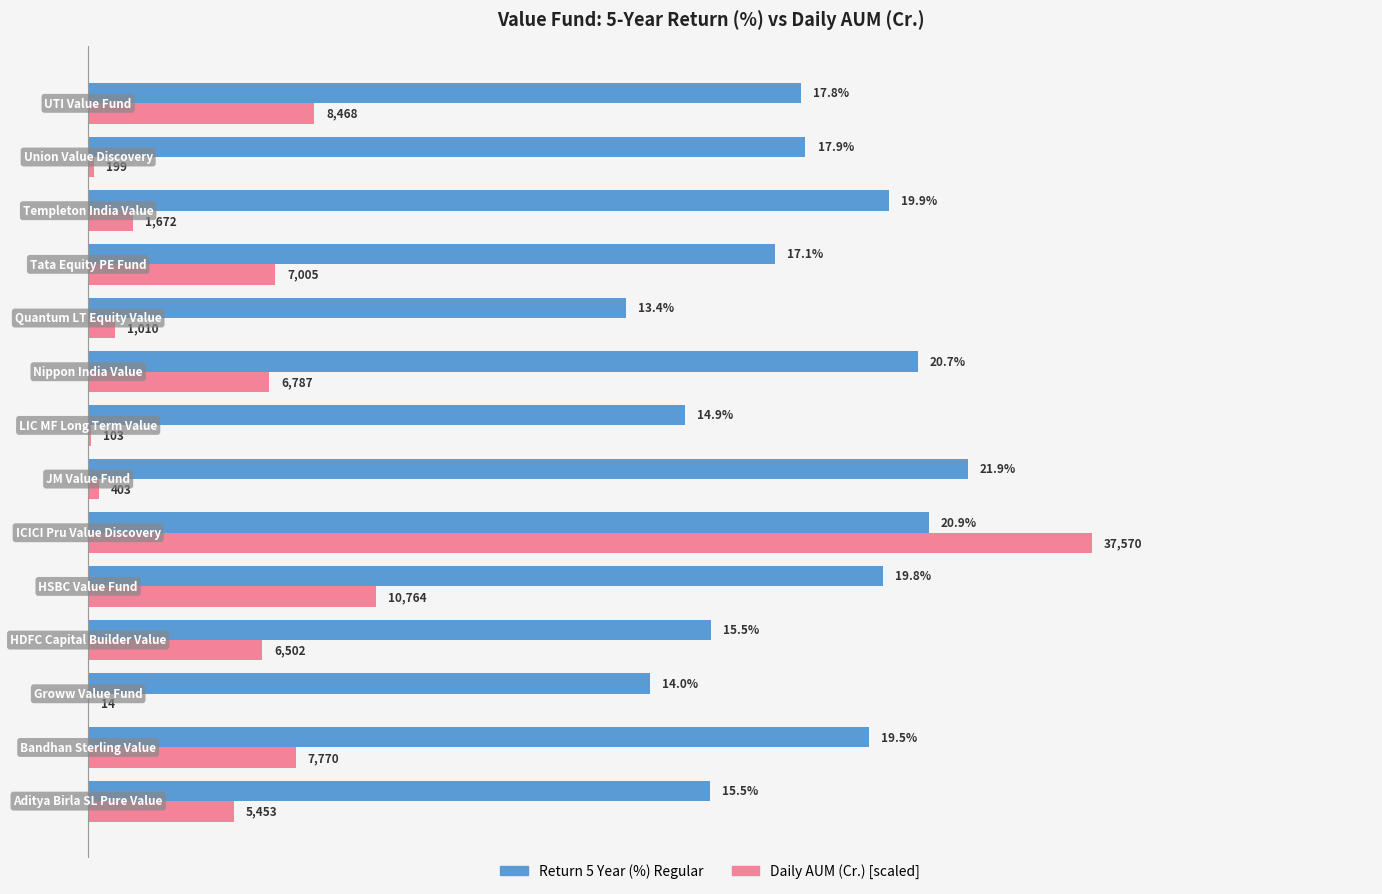

Which series has the largest total across all categories?

Return 5 Year (%) Regular